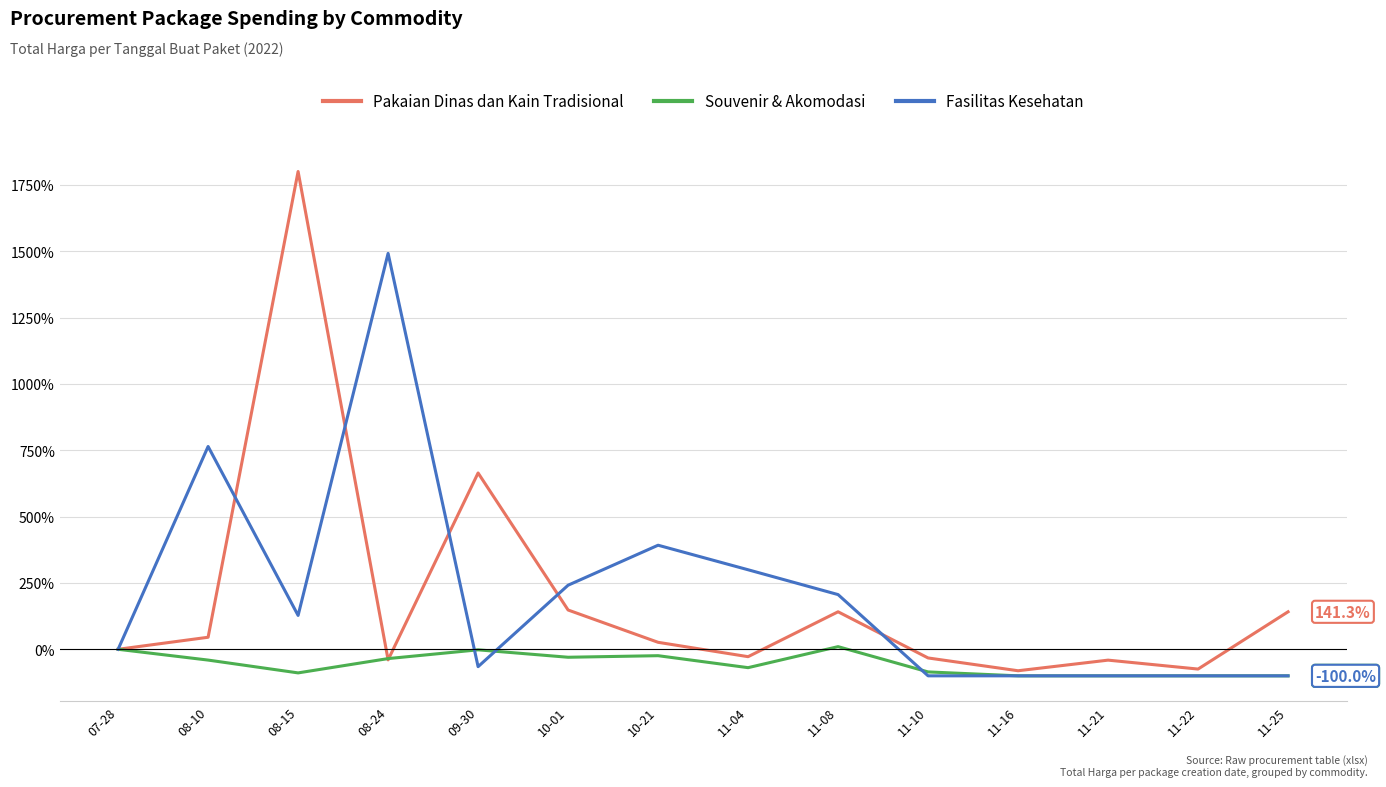

The value of Pakaian Dinas dan Kain Tradisional at 07-28 is -1308.3. True or false?

False